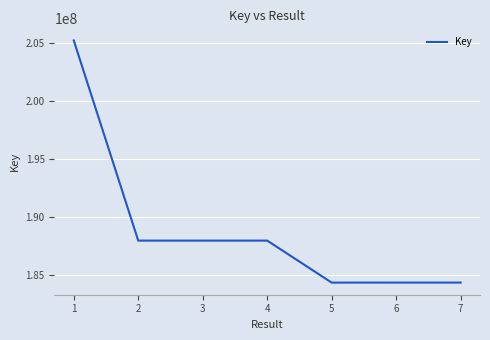

Approximately how many times larger is the value at 7 compared to 2?

1.0